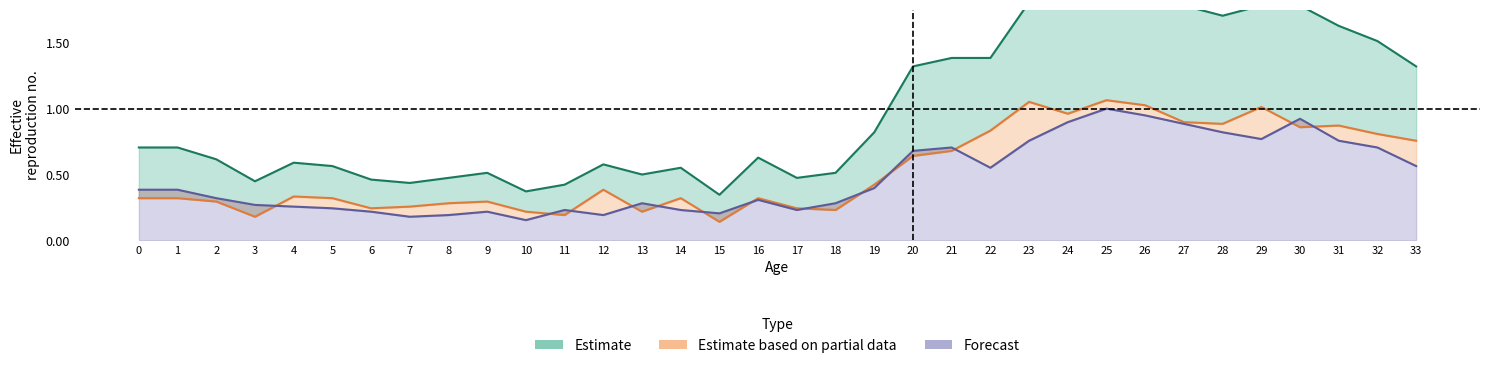

What is the difference between the Estimate values at 20 and 16?

0.7